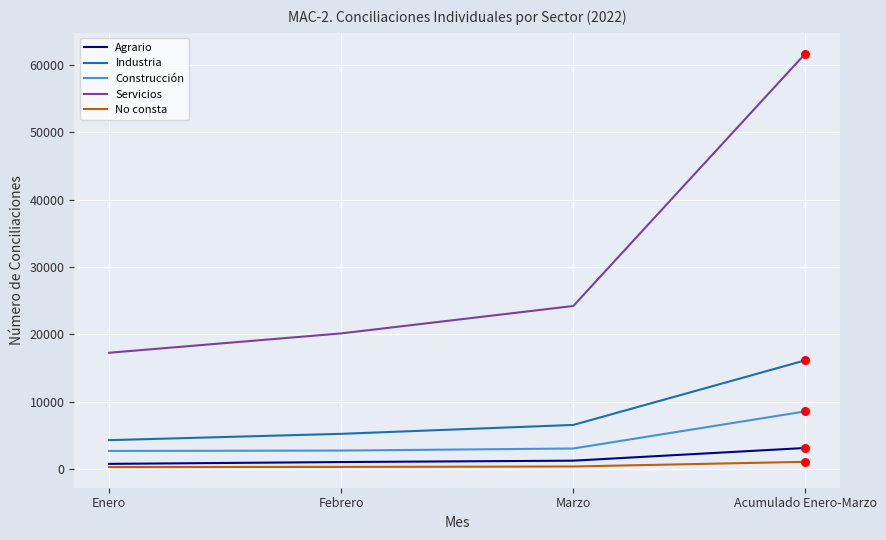

At which category is the sum across all series the highest?

Acumulado Enero-Marzo